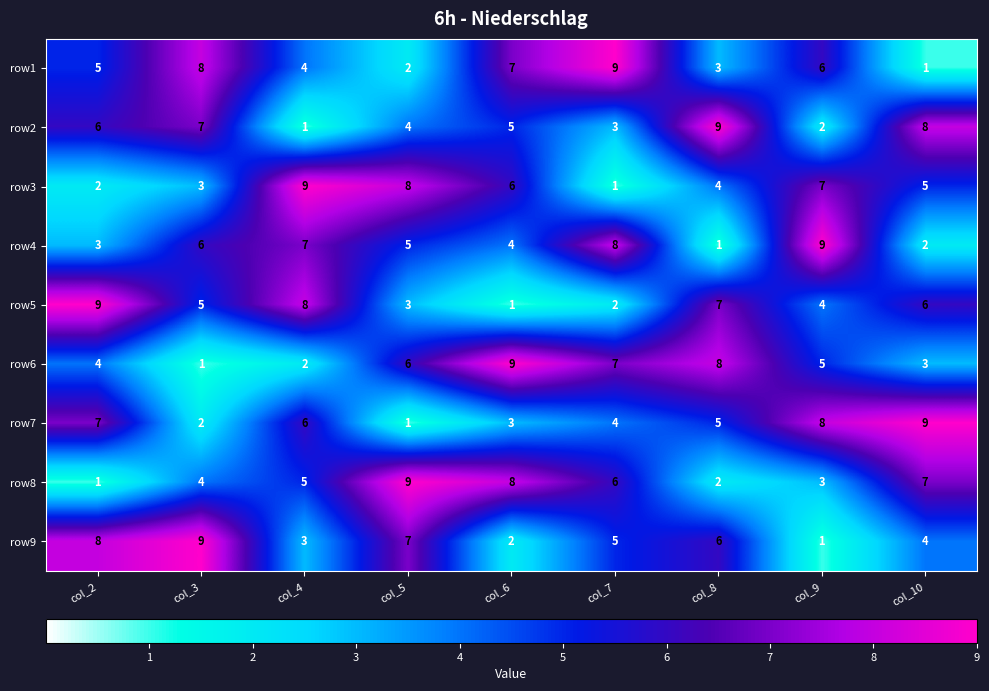

What is the total value across all series at col_7?

45